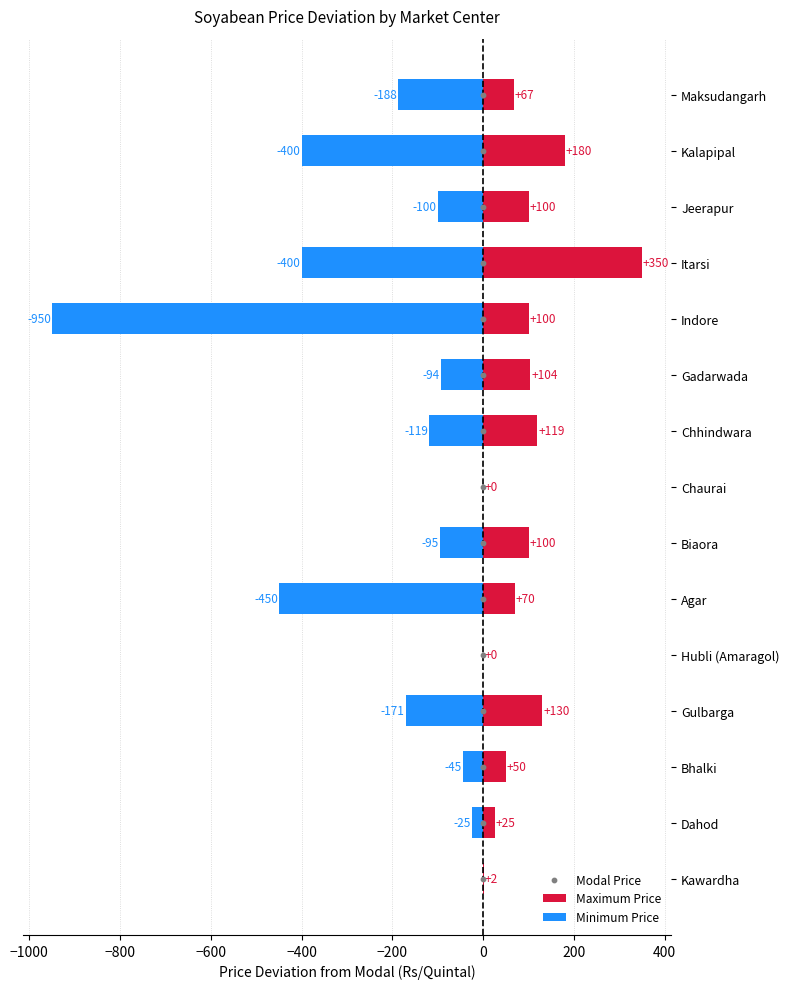

Between 0 and 200, which is larger?

200